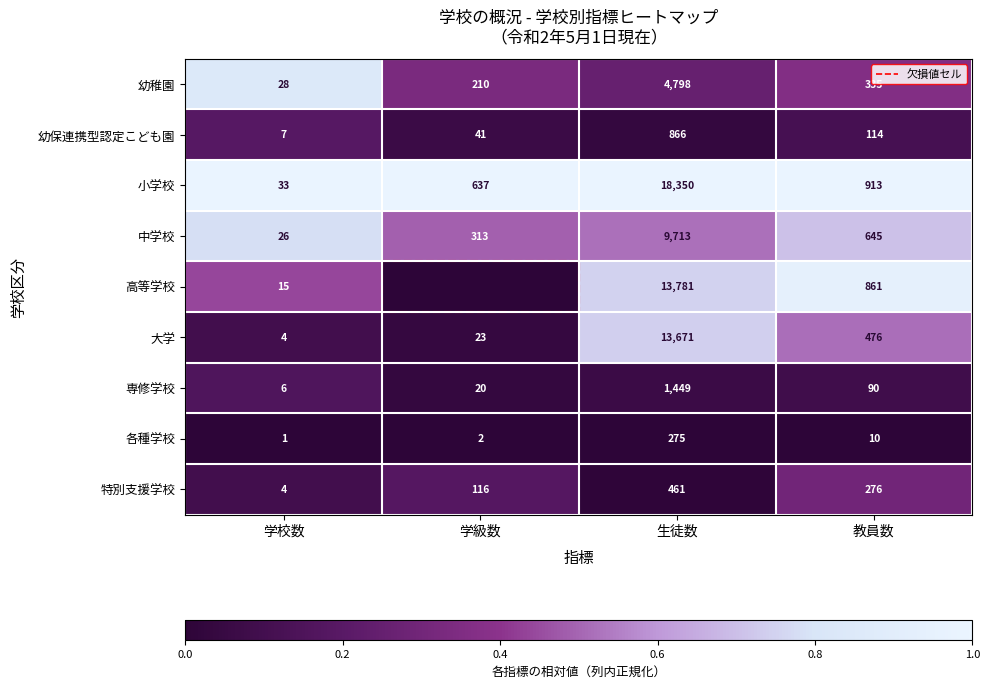

Which has a higher value, 学級数 or 教員数?

教員数